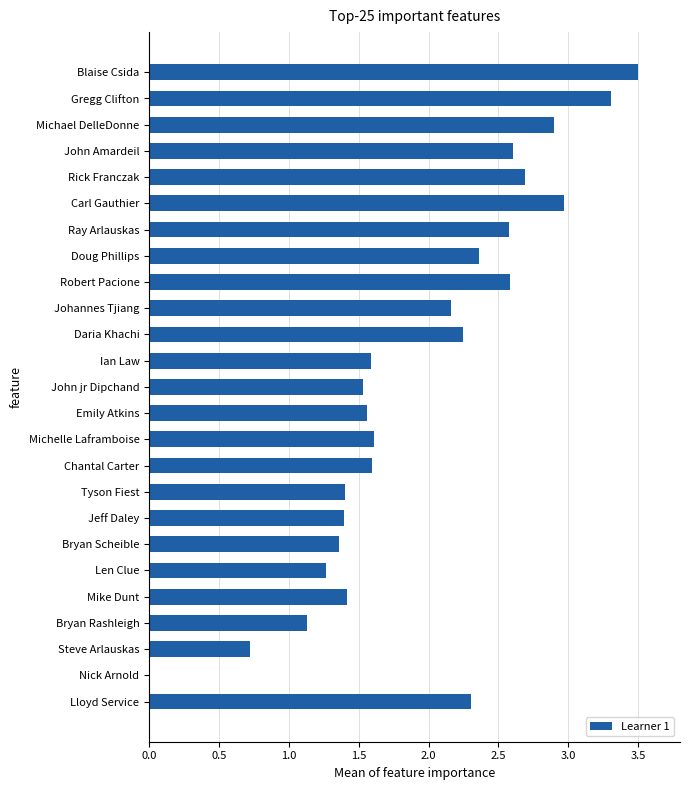

How many data points are above 1?

23